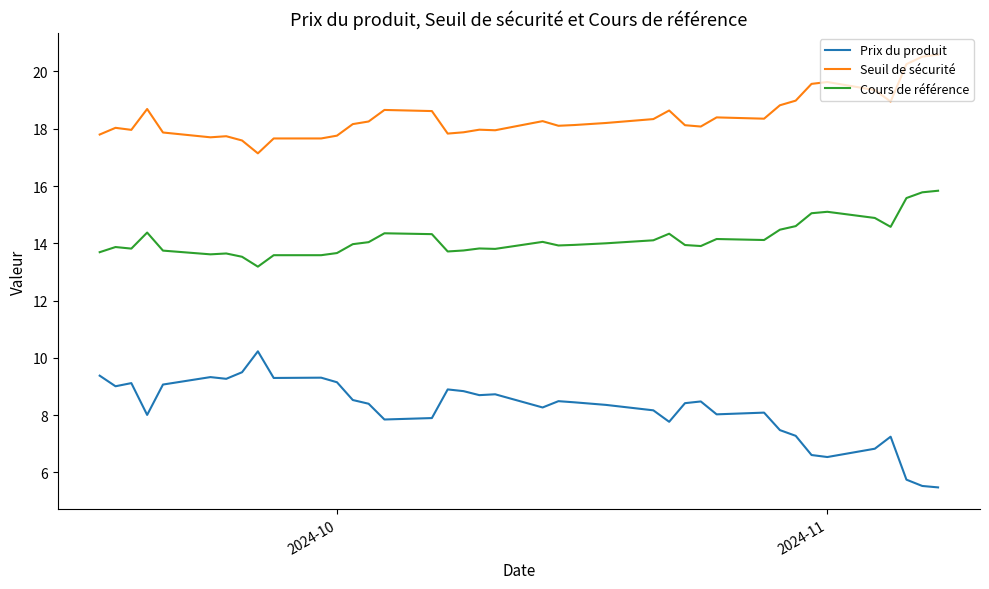

Which series has the largest total across all categories?

Seuil de sécurité